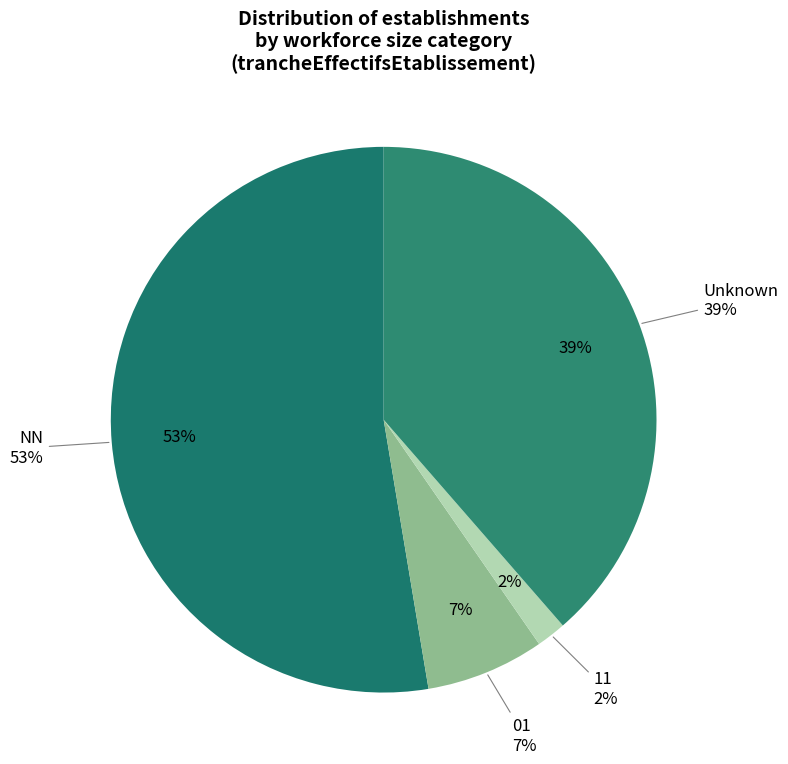

Is there any slice that represents more than half of the pie?

Yes